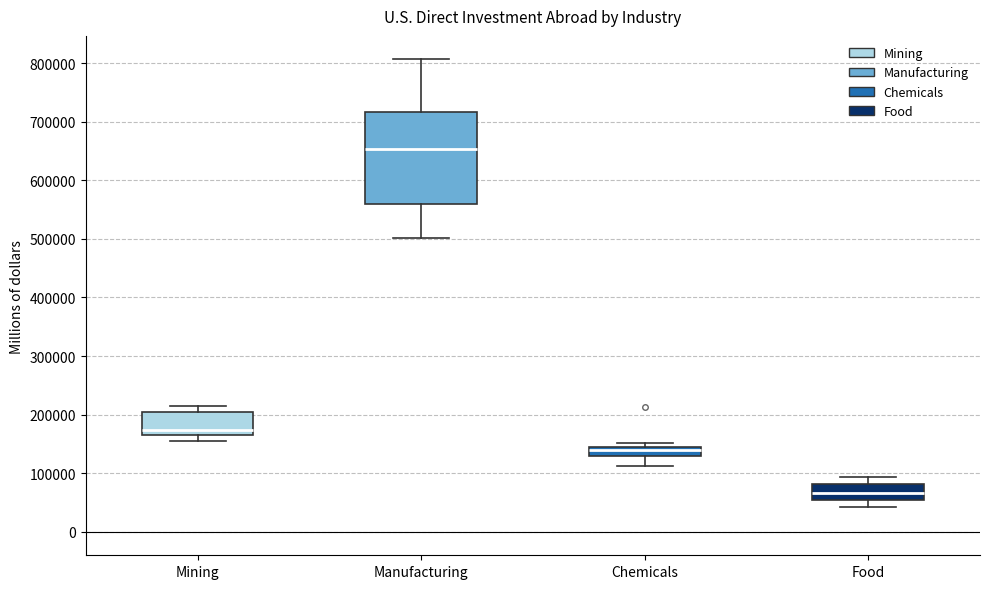

Where does the lower whisker of the box for Chemicals end on the y-axis? The values are not printed on the chart, so give them approximately, as read against the axis.

110000